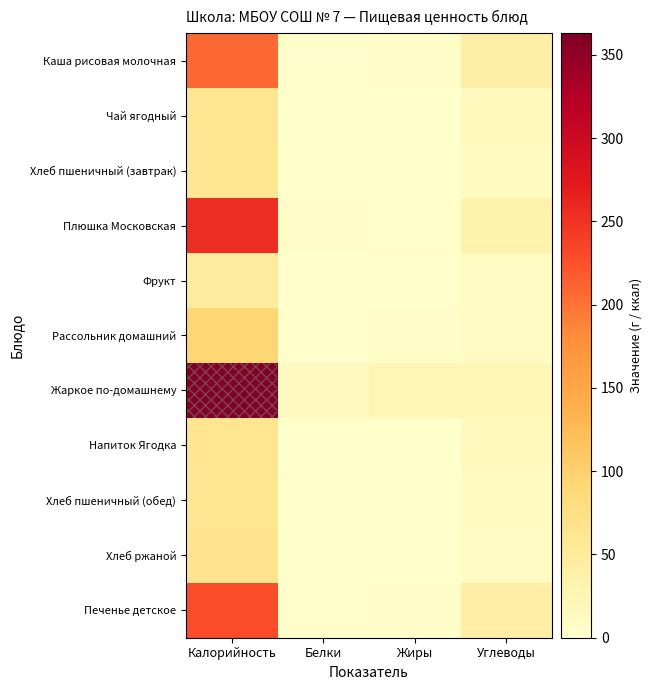

Reading left to right, extract all data points from this chart.

Каша рисовая молочная: Калорийность=207.2	Белки=3.1	Жиры=4.3	Углеводы=38.9
Чай ягодный: Калорийность=59.9	Белки=0.1	Жиры=0.0	Углеводы=15.0
Хлеб пшеничный (завтрак): Калорийность=60.5	Белки=2.0	Жиры=0.2	Углеводы=12.2
Плюшка Московская: Калорийность=254.8	Белки=4.9	Жиры=2.5	Углеводы=31.3
Фрукт: Калорийность=47.0	Белки=0.4	Жиры=0.0	Углеводы=9.8
Рассольник домашний: Калорийность=92.3	Белки=1.9	Жиры=5.0	Углеводы=10.8
Жаркое по-домашнему: Калорийность=362.9	Белки=13.2	Жиры=24.3	Углеводы=22.7
Напиток Ягодка: Калорийность=61.1	Белки=0.1	Жиры=0.1	Углеводы=14.6
Хлеб пшеничный (обед): Калорийность=60.5	Белки=2.0	Жиры=0.2	Углеводы=12.2
Хлеб ржаной: Калорийность=64.8	Белки=2.1	Жиры=0.8	Углеводы=10.6
Печенье детское: Калорийность=227.9	Белки=4.2	Жиры=5.5	Углеводы=41.7